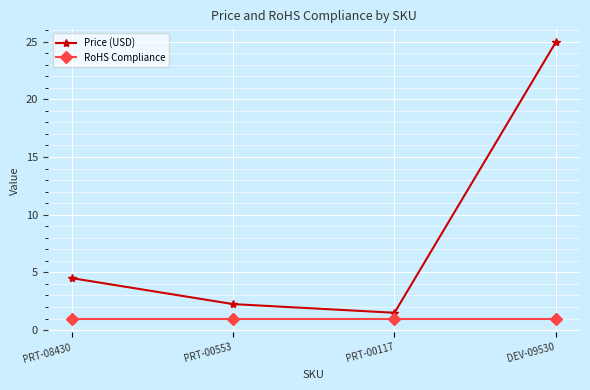

In Price (USD), how many points are lower than both neighbors (excluding endpoints)?

1